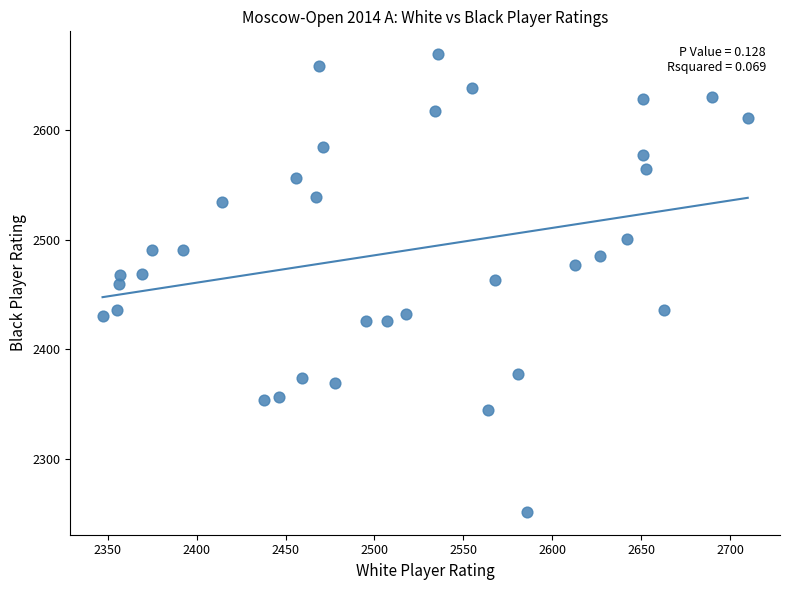

What is the range of X values (max minus min)?

363